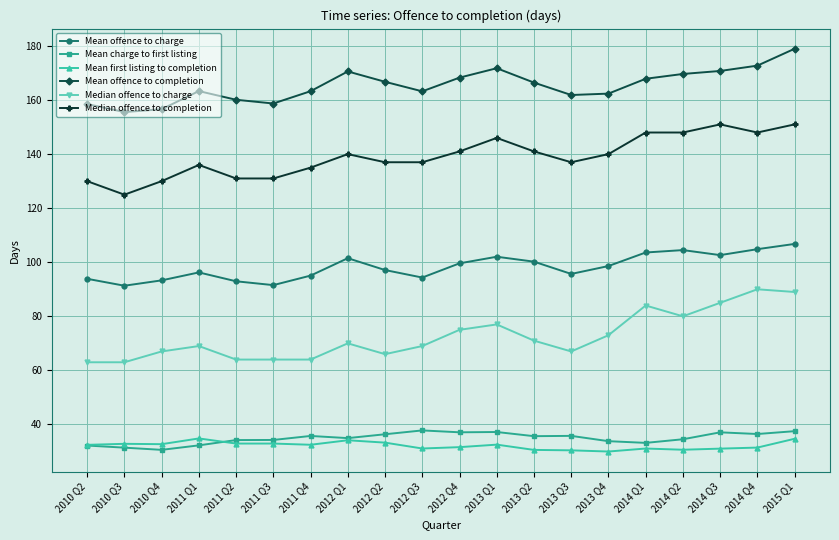

How many interior local peaks does the Median offence to charge series have?

5